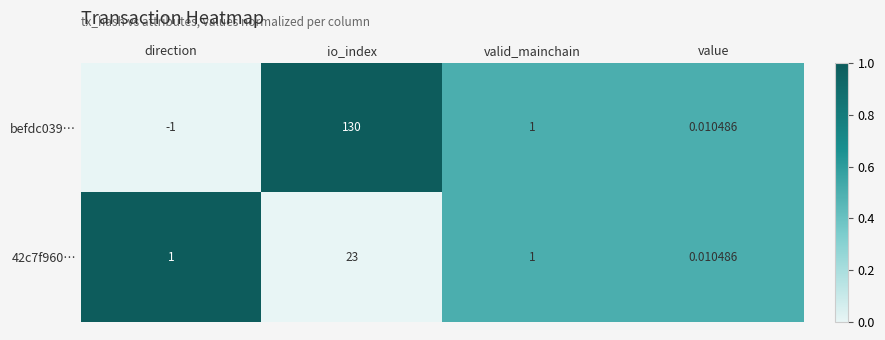

Rank the series at io_index from highest to lowest value.

befdc039…, 42c7f960…